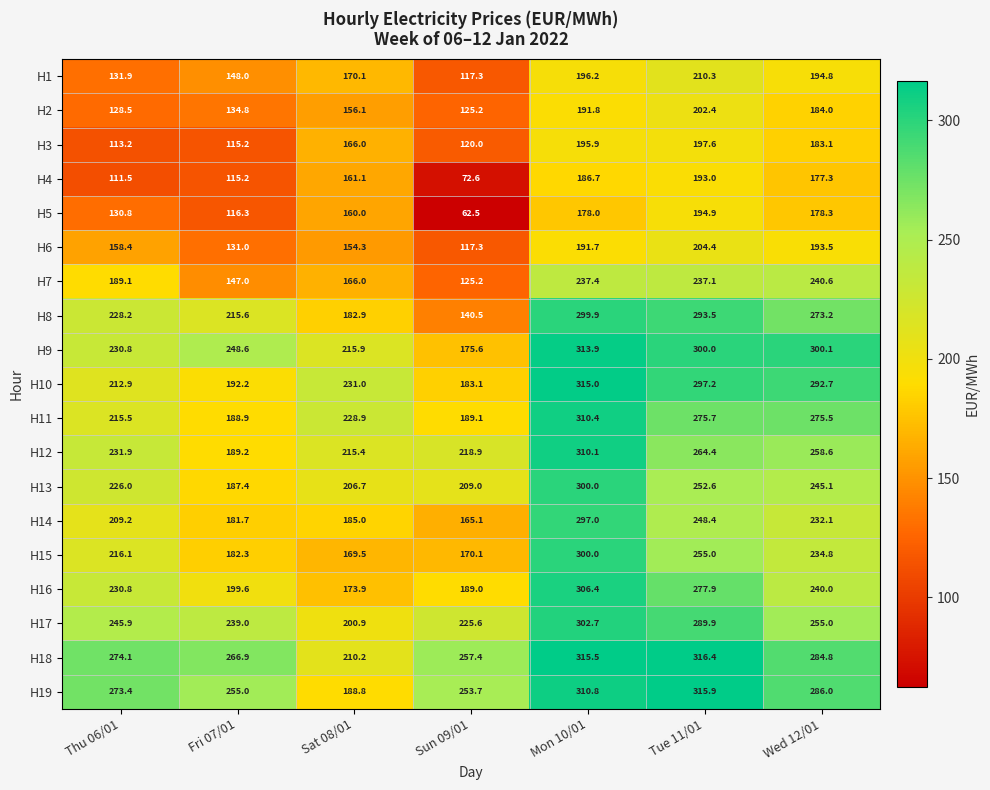

Is the value of H2 at Sat 08/01 greater than the value of H4 at Mon 10/01?

No